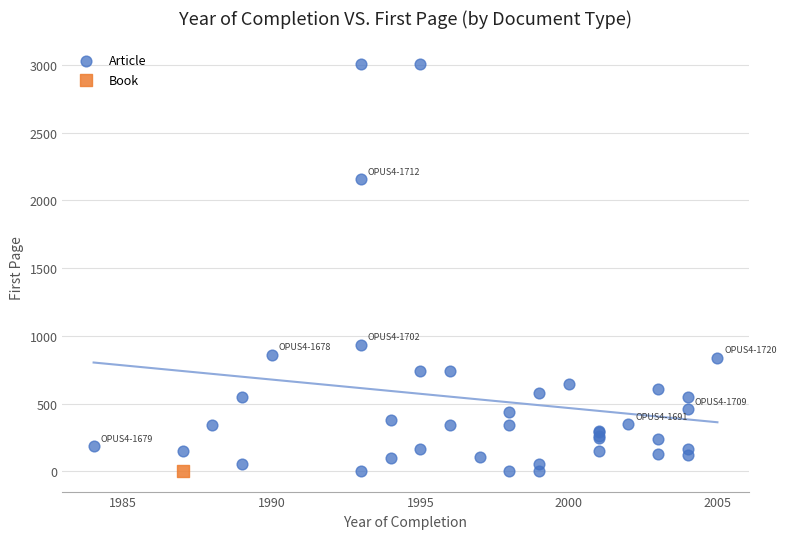

What are all the series names shown in the legend?

Article, Book